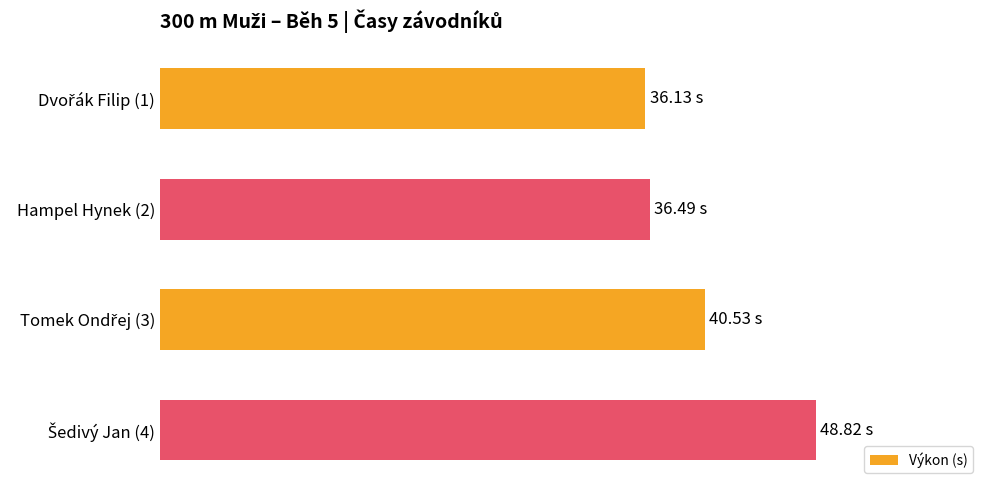

What is the difference between the second highest and second lowest values?

4.0